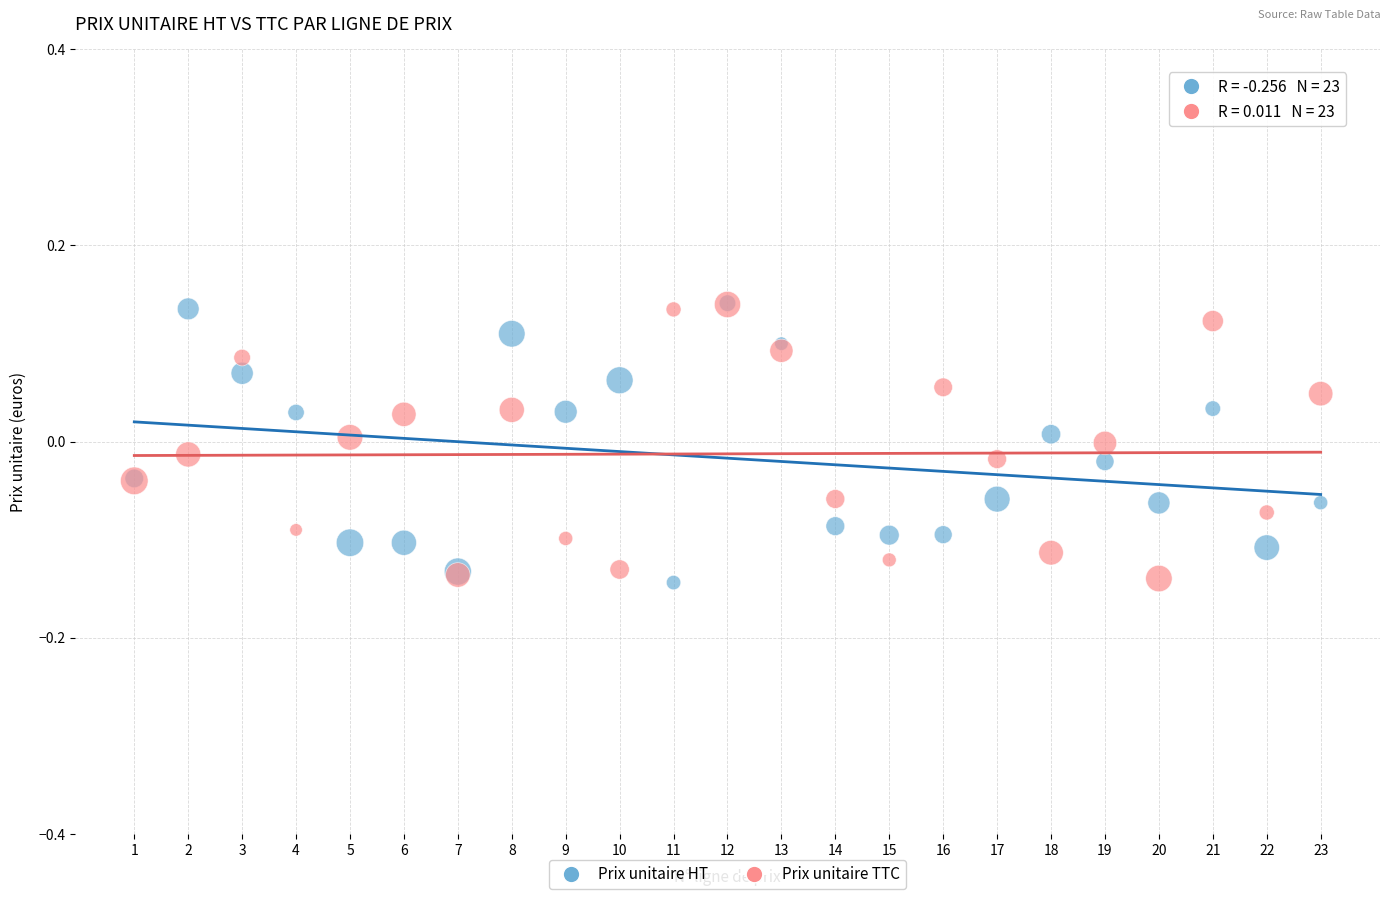

What are all the series names shown in the legend?

Prix unitaire HT, Prix unitaire TTC